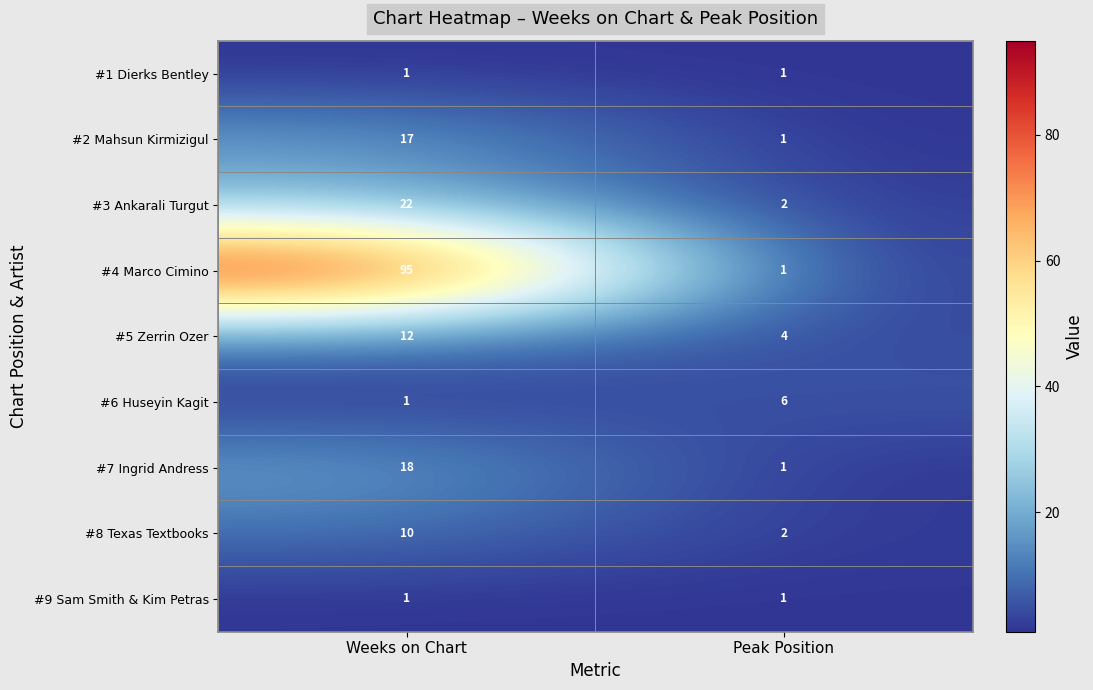

What is the greatest value displayed?

95